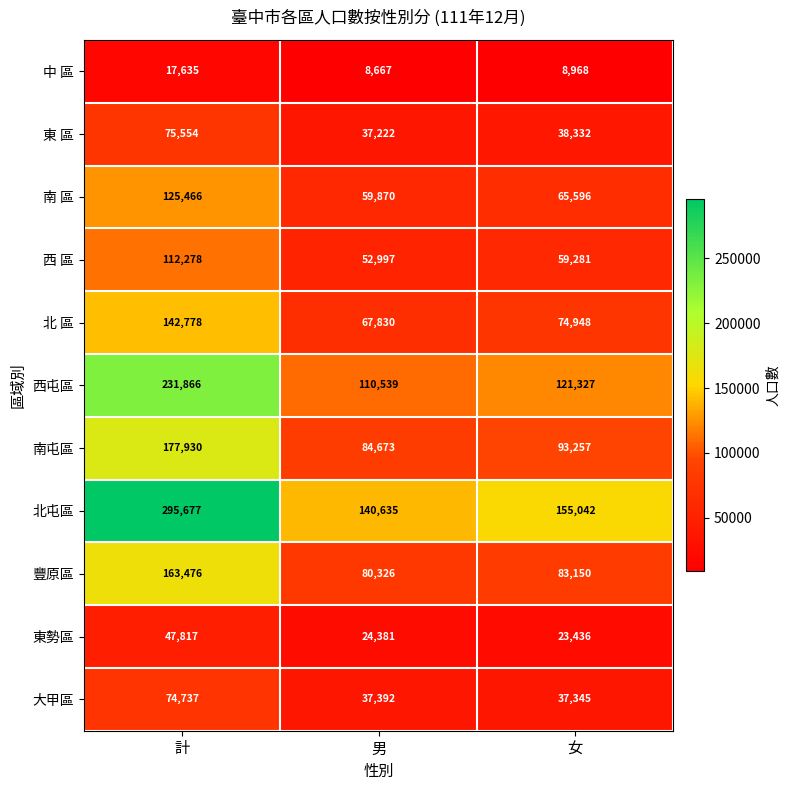

At which category is the sum across all series the highest?

計